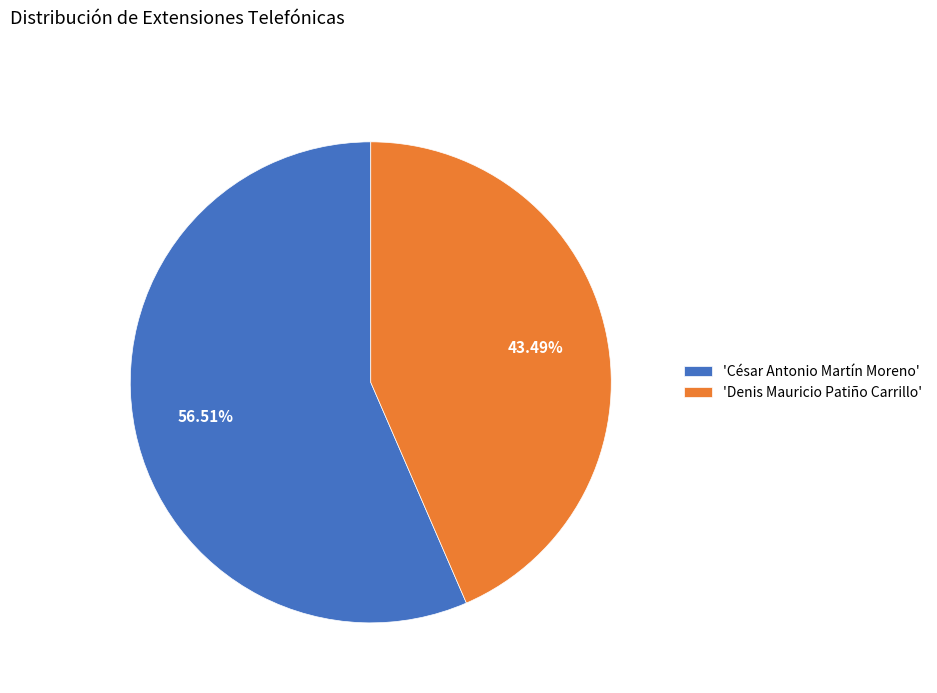

Which slice is the largest?

'César Antonio Martín Moreno'